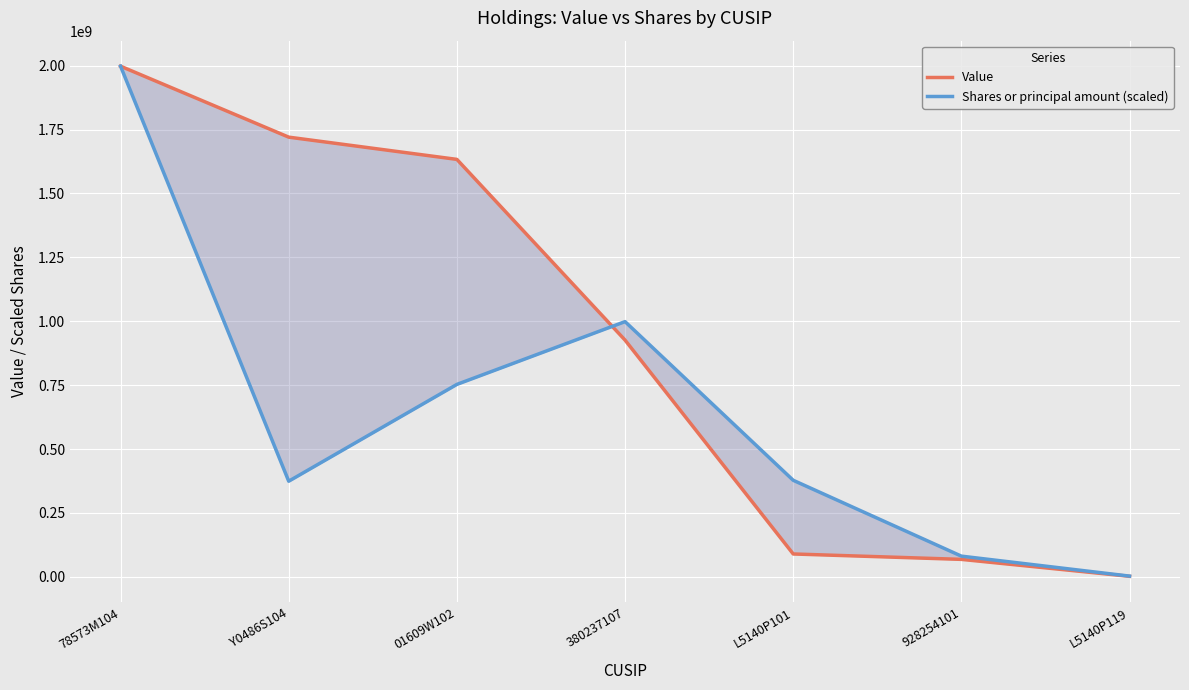

How many data points in Shares or principal amount (scaled) are less than 377609161?

3